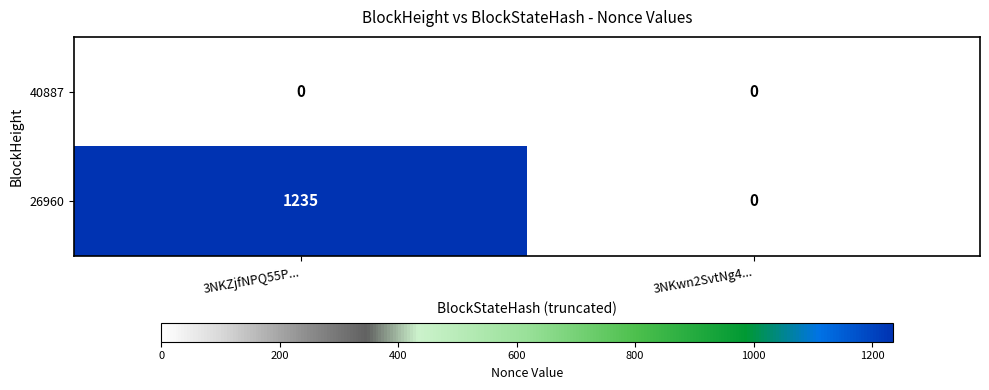

What is the maximum value shown in the chart?

1235